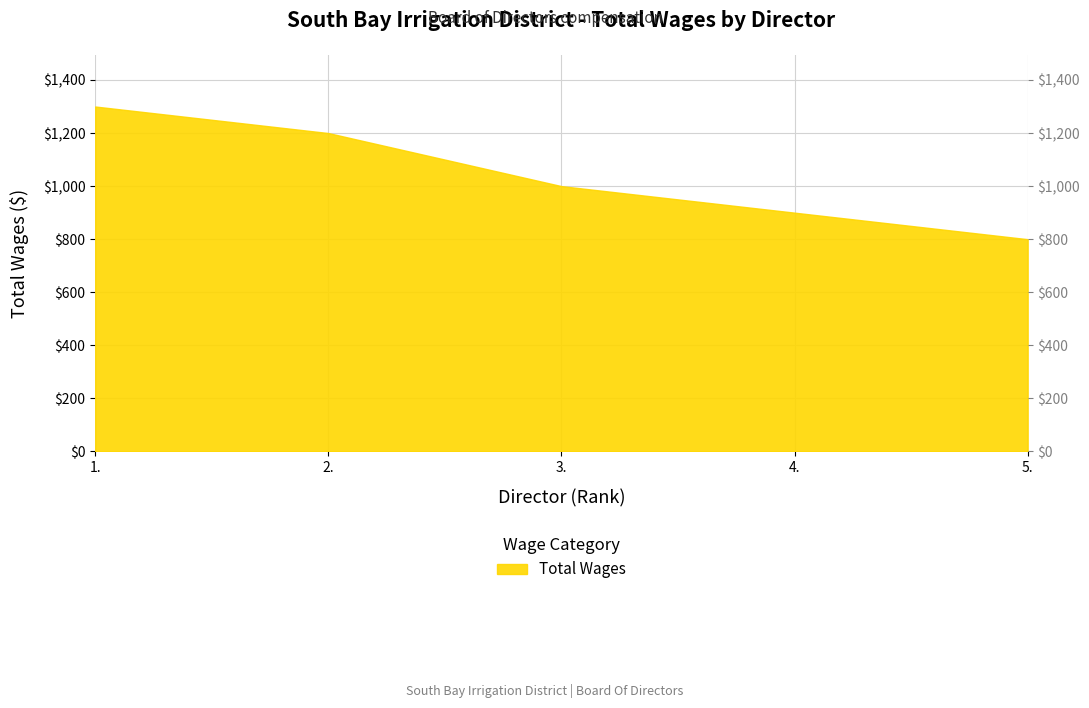

Rank the categories by value from lowest to highest.

5., 4., 3., 2., 1.